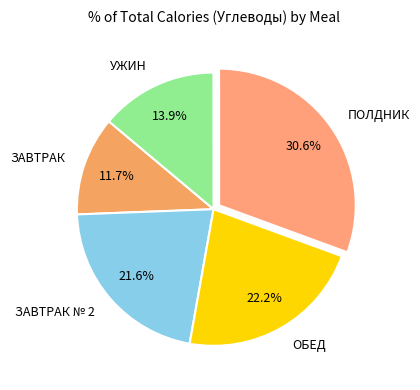

To the nearest percent, what percentage of the pie is УЖИН?

14%